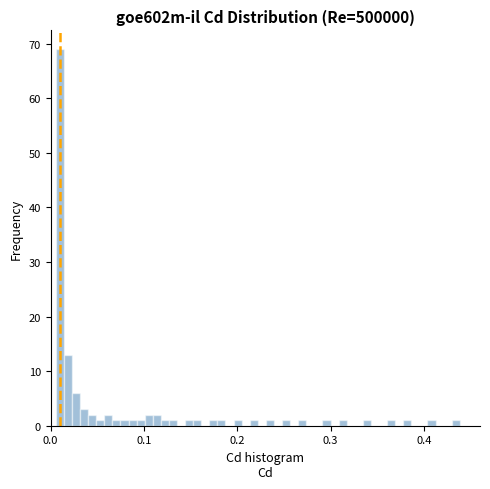

Read against the x-axis, roughly where is the centre of the tallest bar?

0.01